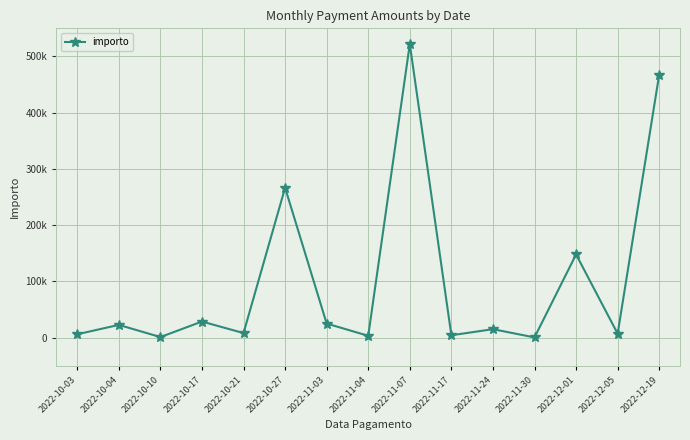

Is this an area chart (filled region under the line)?

No